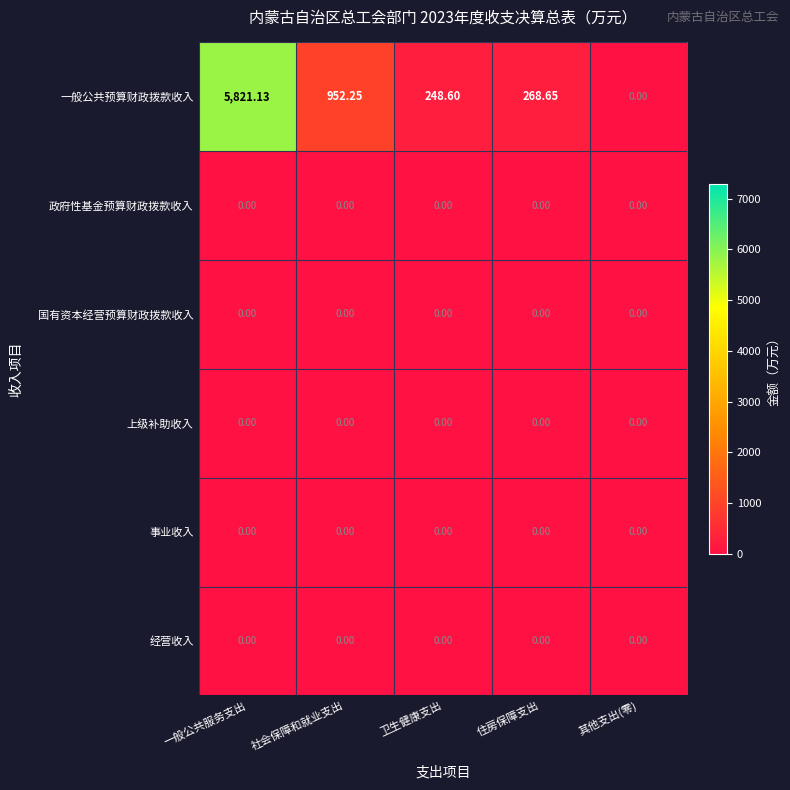

Between 一般公共服务支出 and 卫生健康支出, which series saw the biggest shift?

一般公共预算财政拨款收入